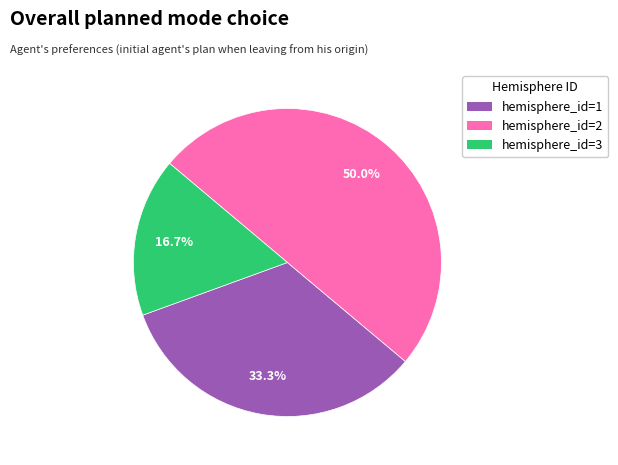

How many segments does this pie chart have?

3